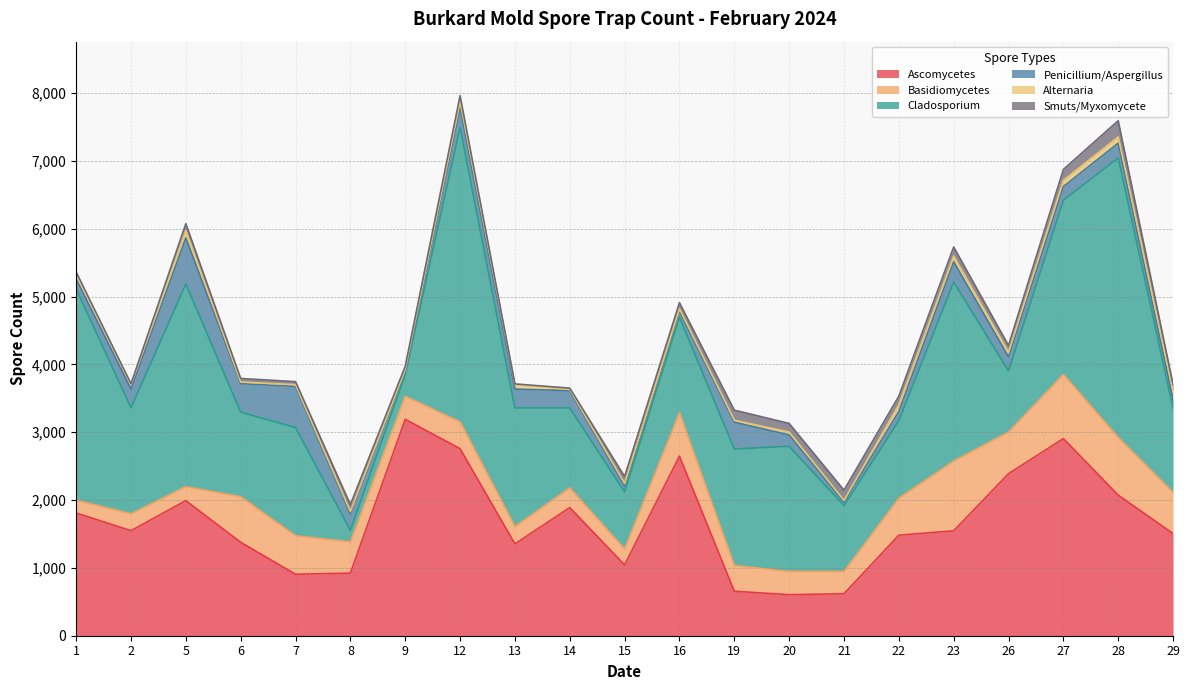

Rank the categories by Alternaria value from lowest to highest.

14, 9, 6, 21, 7, 19, 8, 15, 16, 20, 2, 13, 26, 23, 27, 12, 28, 1, 22, 5, 29